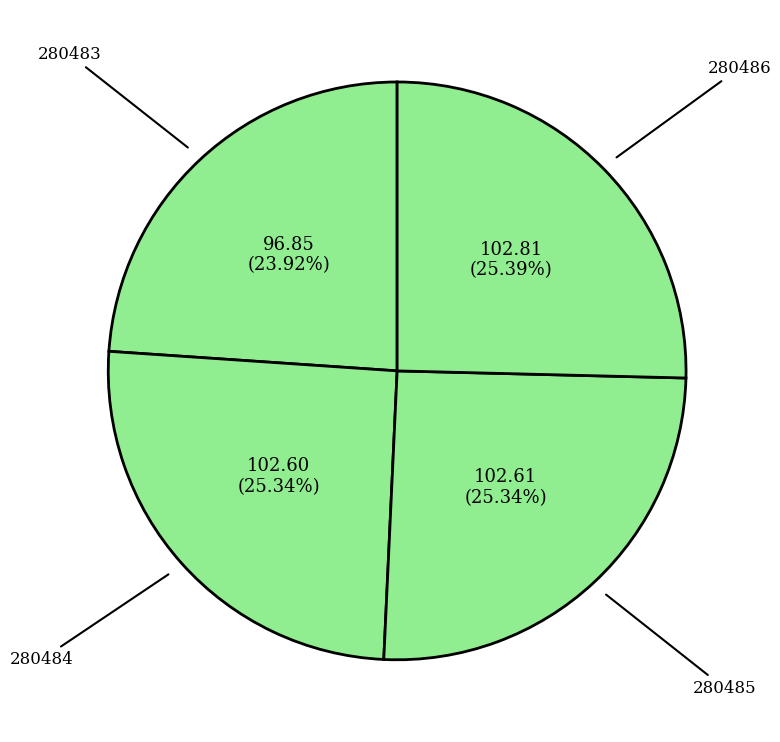

Does any single category account for the majority?

No